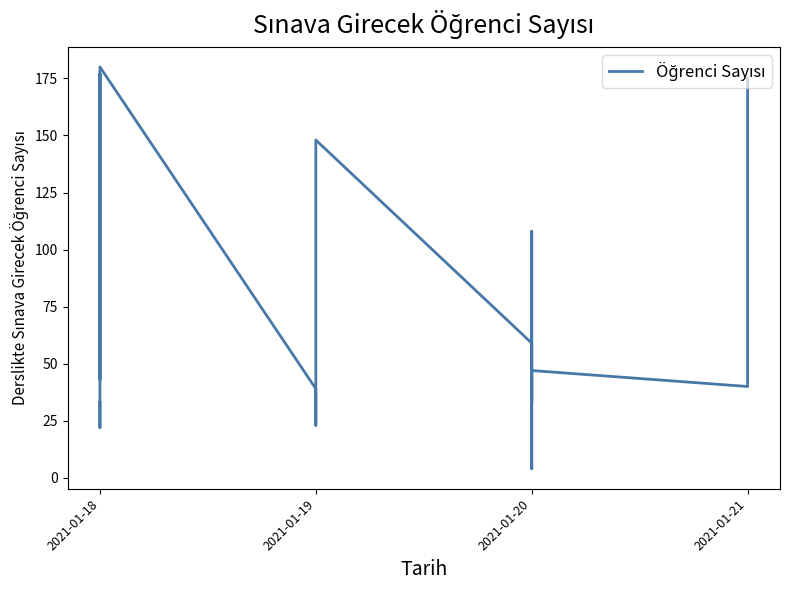

What is the value of the 3rd point from the left?

177